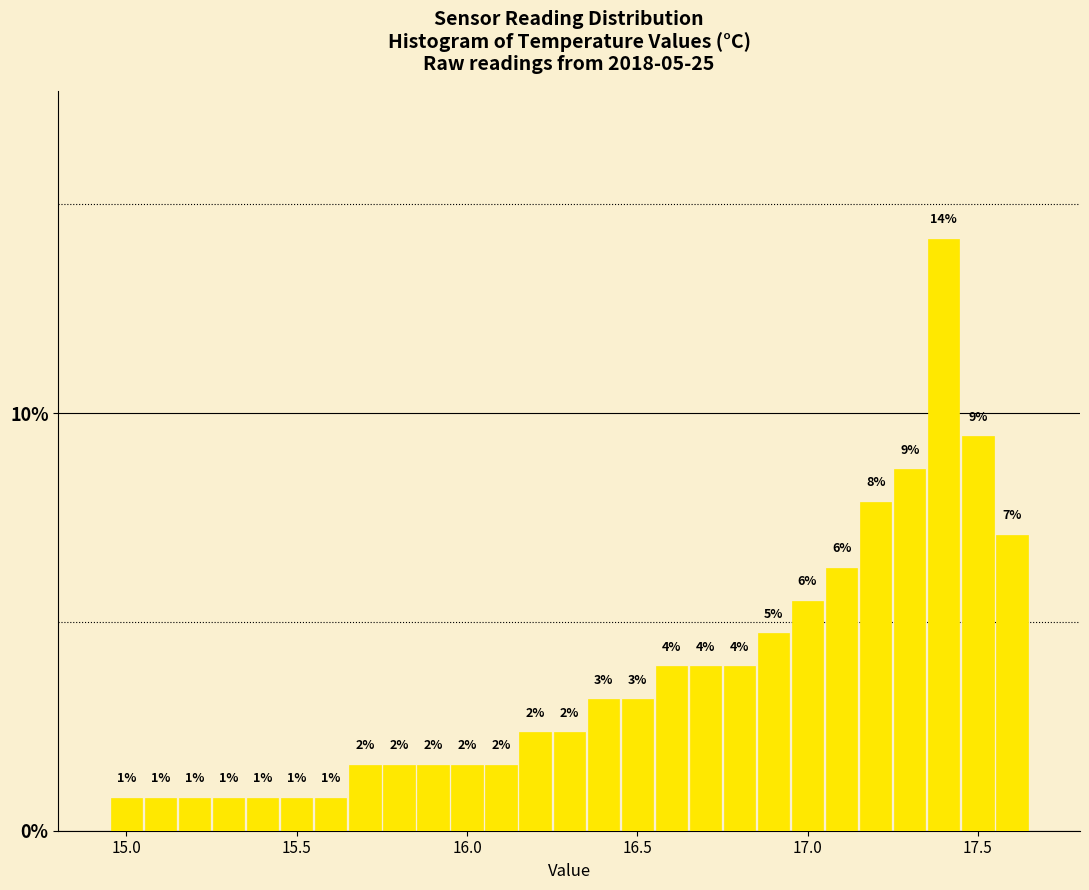

Around what value on the x-axis is the tallest bar? Give the approximate position of its centre, as read against the axis.

17.40